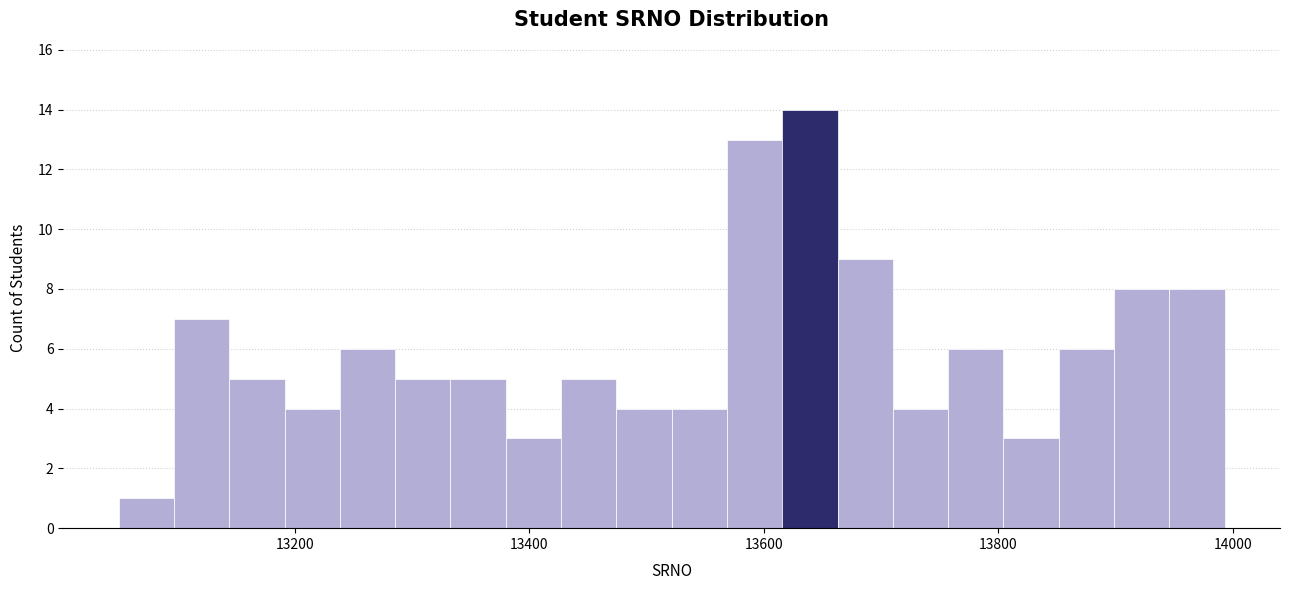

Around what value on the x-axis is the tallest bar? Give the approximate position of its centre, as read against the axis.

13640